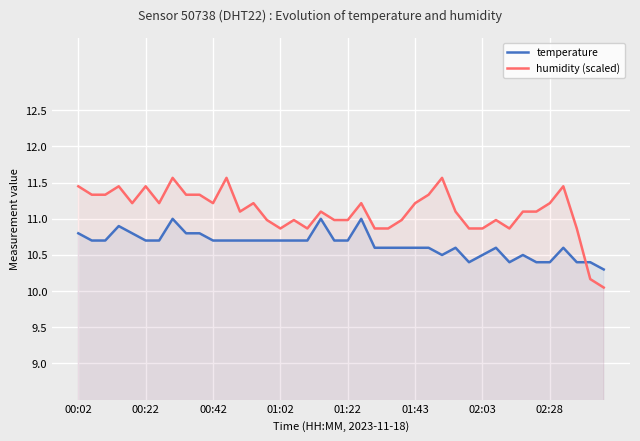

True or false: humidity (scaled) and temperature cross at least once.

True